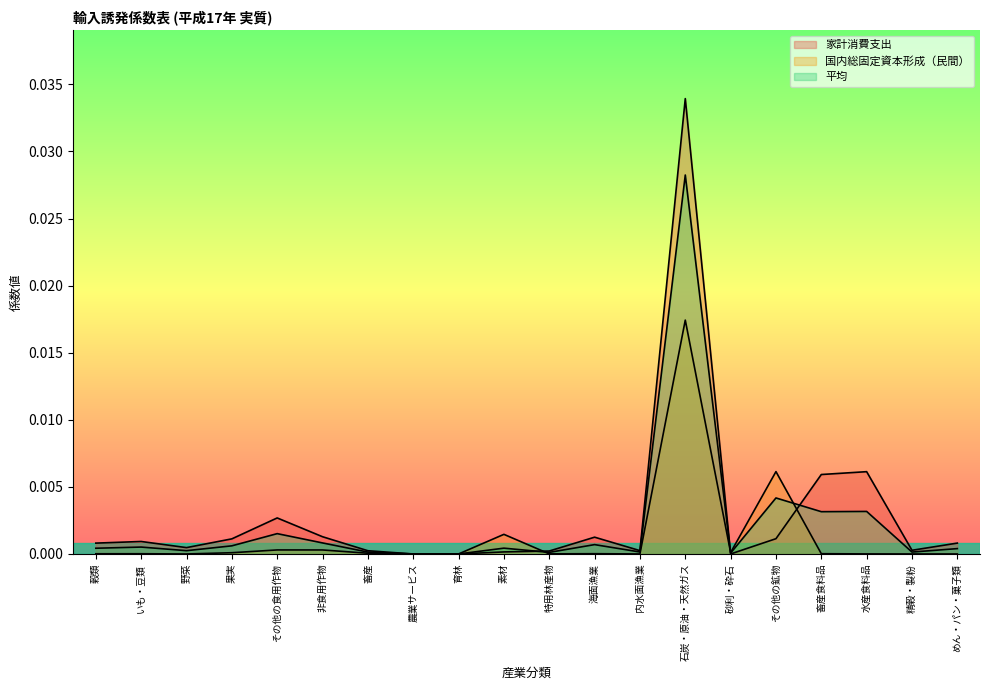

The value of 平均 at 野菜 is 0.0. True or false?

False